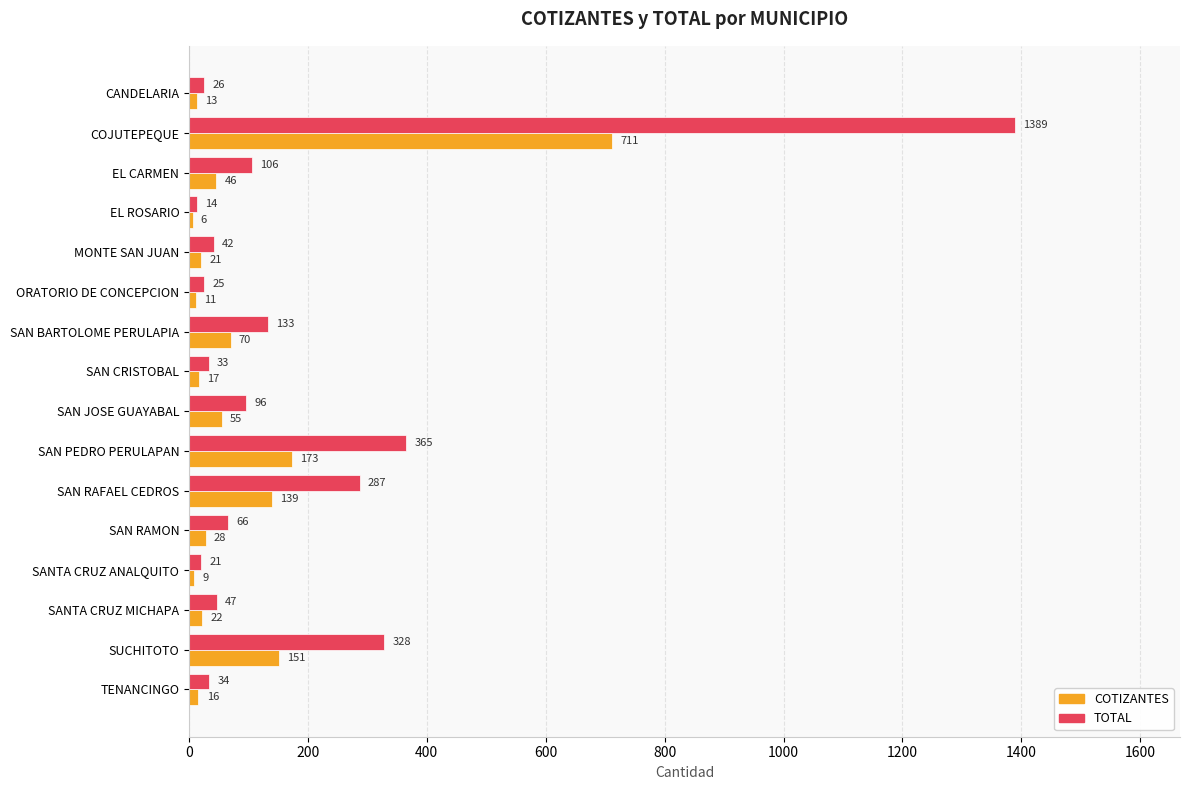

Is it true that TOTAL equals 141 at SAN RAFAEL CEDROS?

False